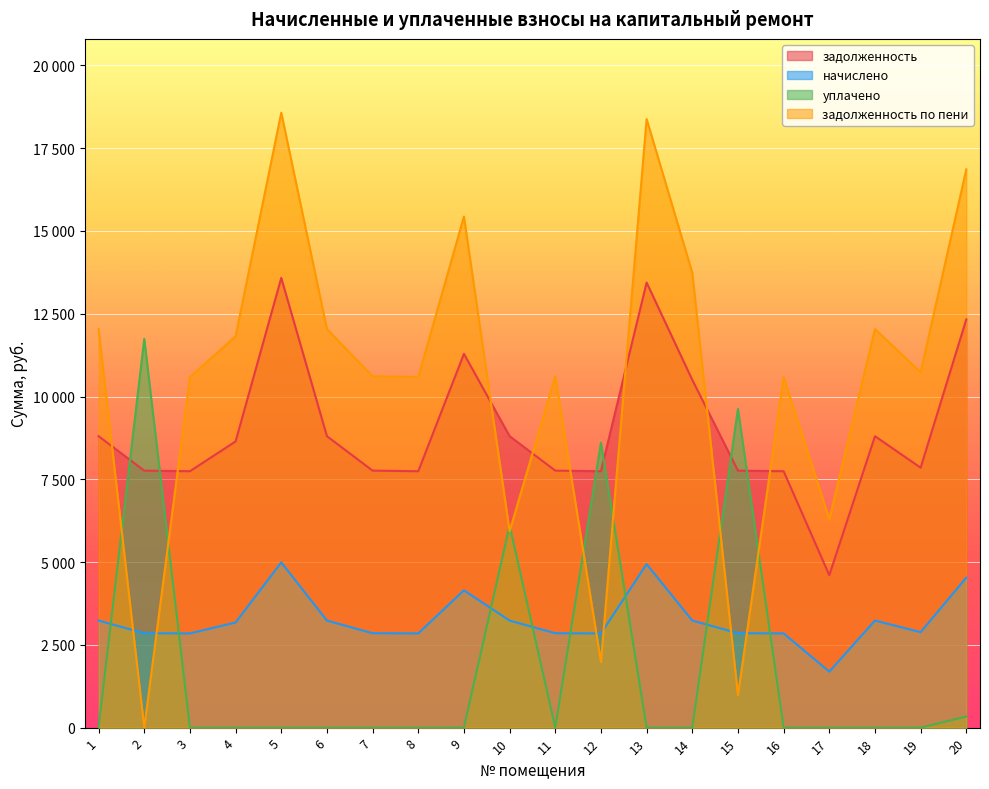

How many series are shown in this chart?

4